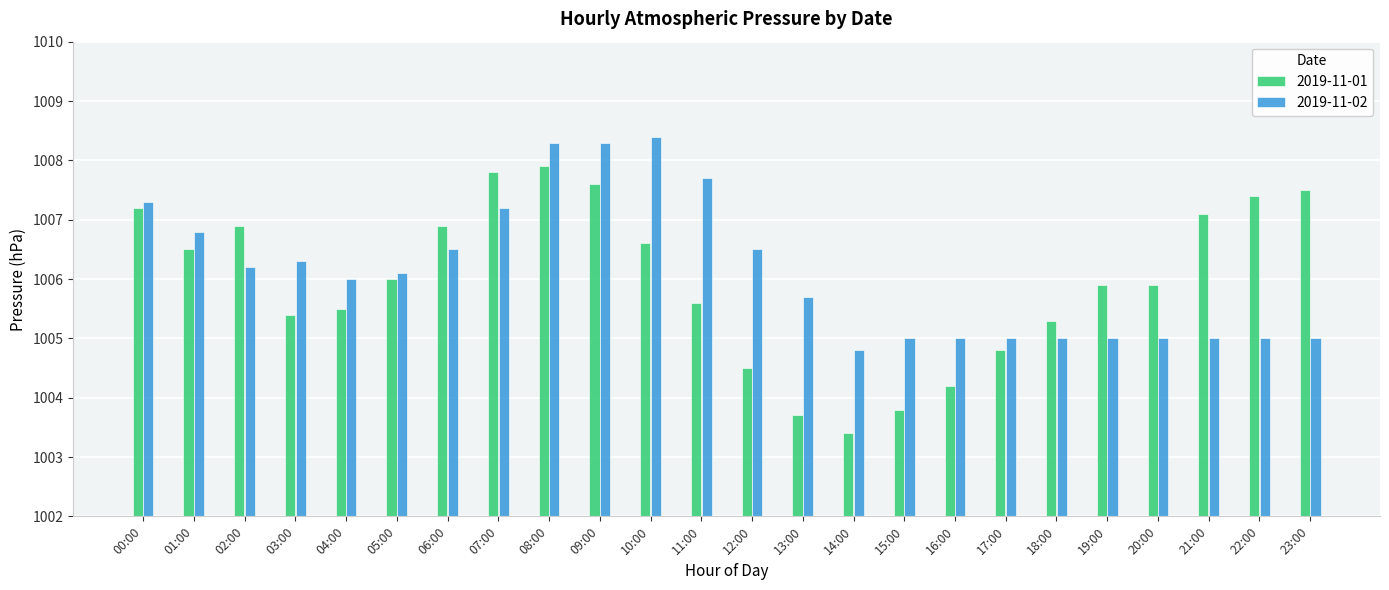

What is the average value of the 2019-11-02 series?

1006.1